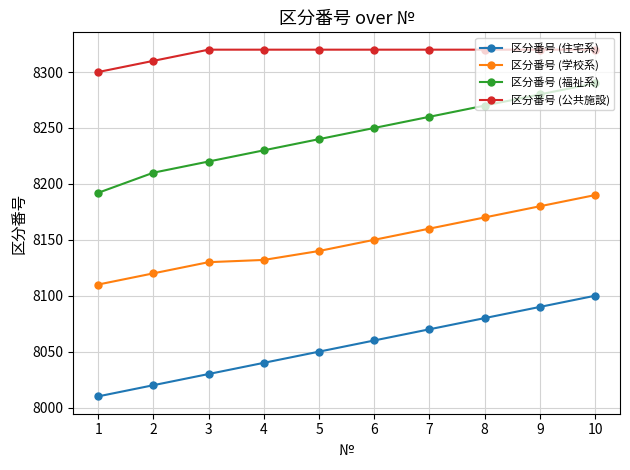

Reading left to right, what are all the values shown in this chart?

区分番号 (住宅系): 8010	8020	8030	8040	8050	8060	8070	8080	8090	8100
区分番号 (学校系): 8110	8120	8130	8132	8140	8150	8160	8170	8180	8190
区分番号 (福祉系): 8192	8210	8220	8230	8240	8250	8260	8270	8280	8290
区分番号 (公共施設): 8300	8310	8320	8320	8320	8320	8320	8320	8320	8320